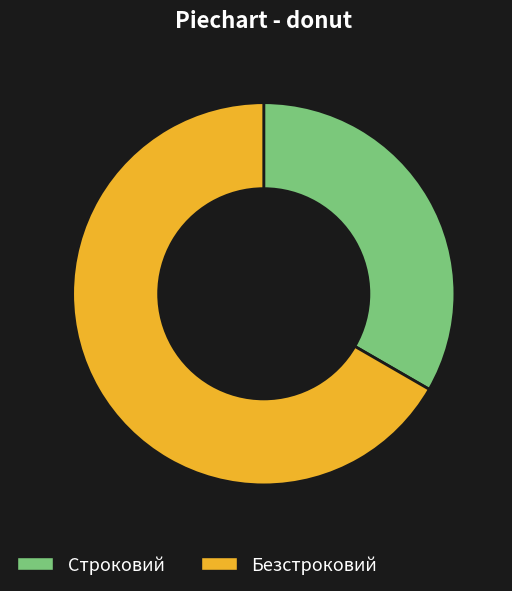

Rank the categories by value from highest to lowest.

Безстроковий, Строковий